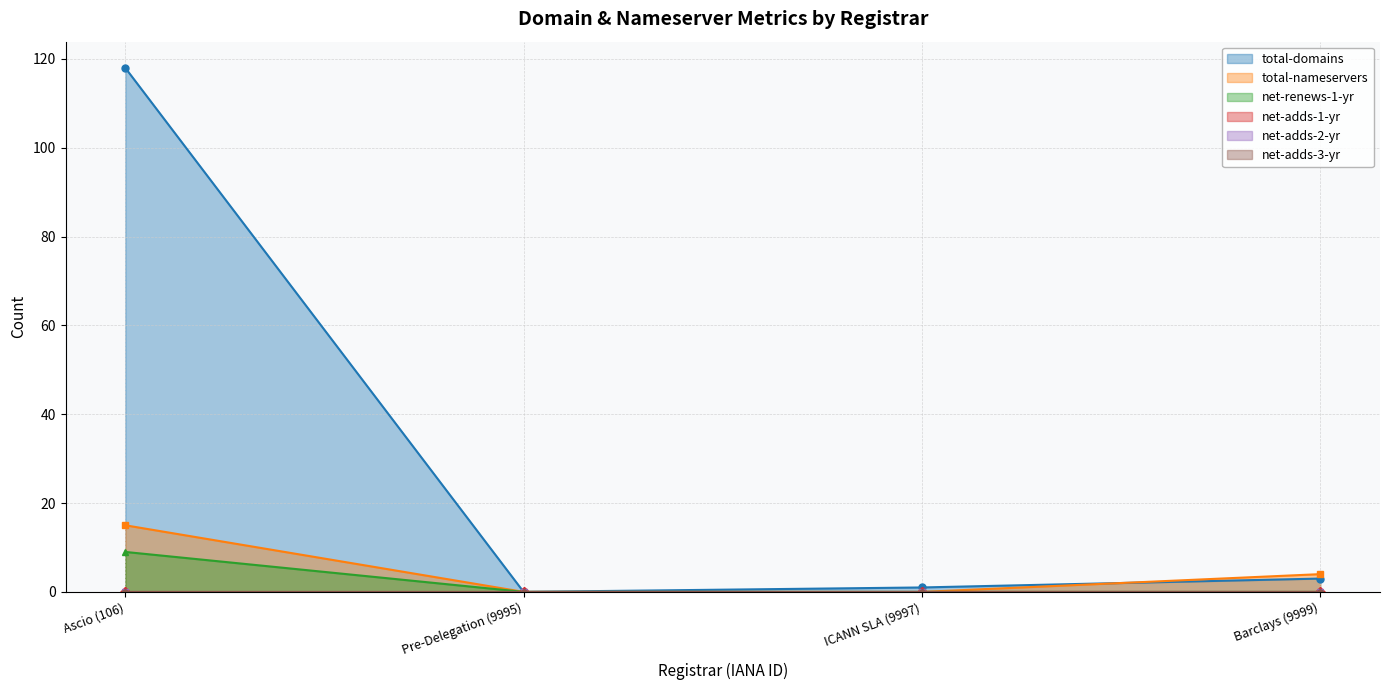

The total-domains series shows 42 at Ascio (106). True or false?

False